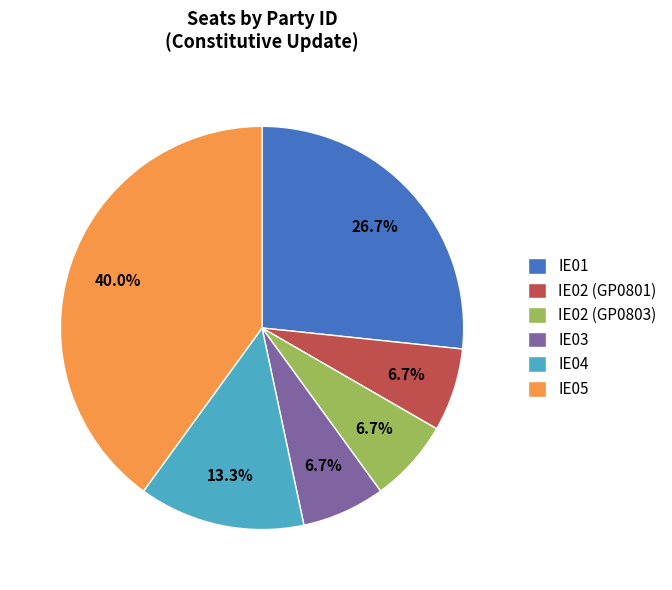

Which slice is the largest?

IE05